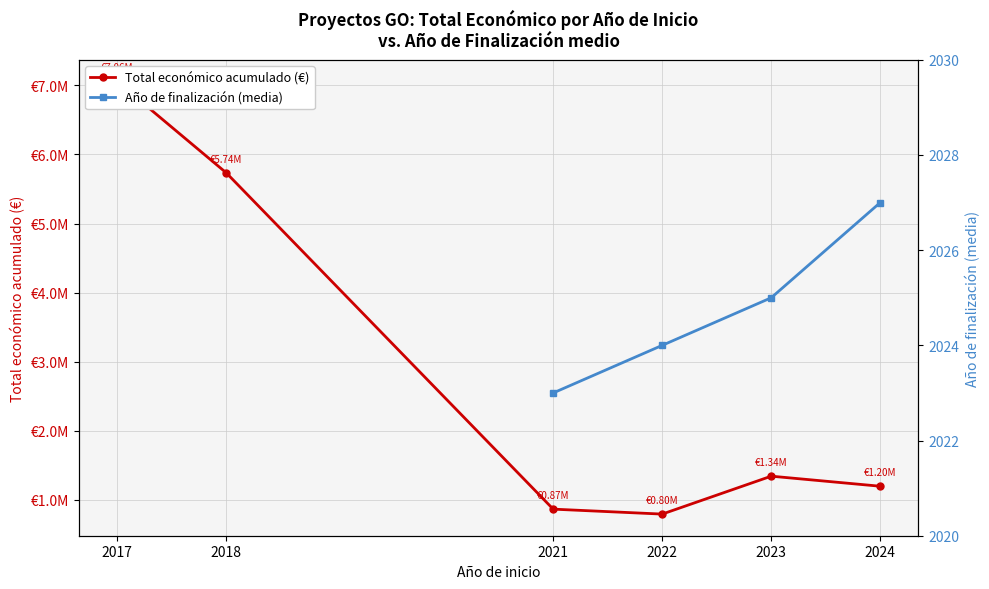

True or false: Año de finalización (media) has more than 0 points higher than both neighbors.

False